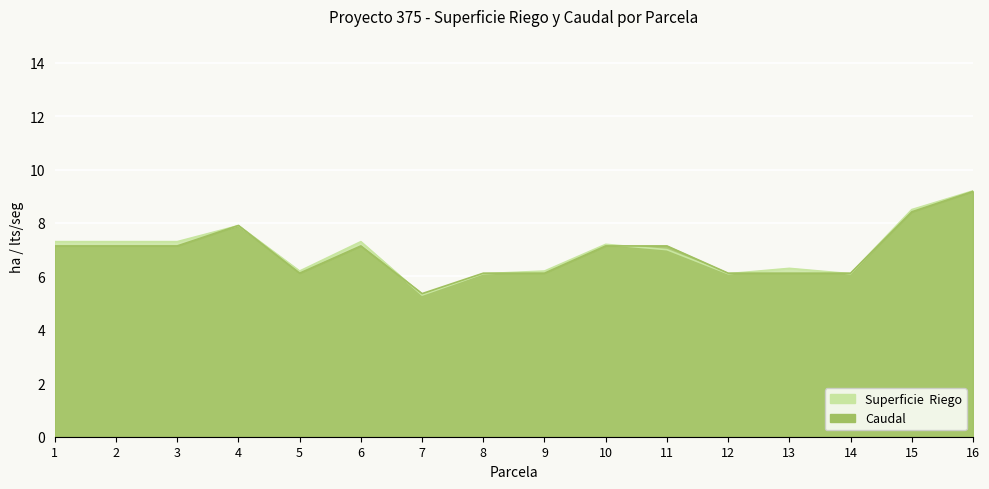

What is the total value across all series at 8?

12.2